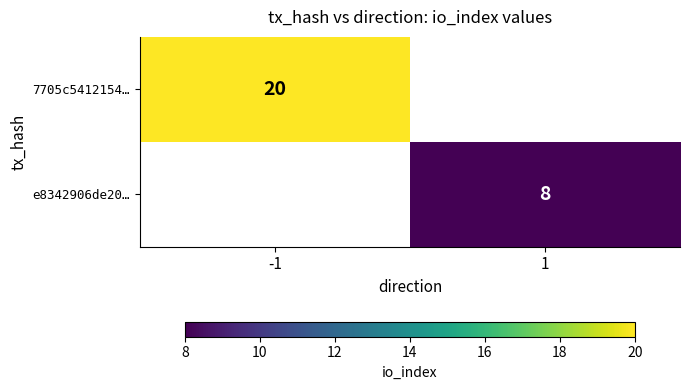

True or false: 7705c5412154… has a value of 20 at -1.

True